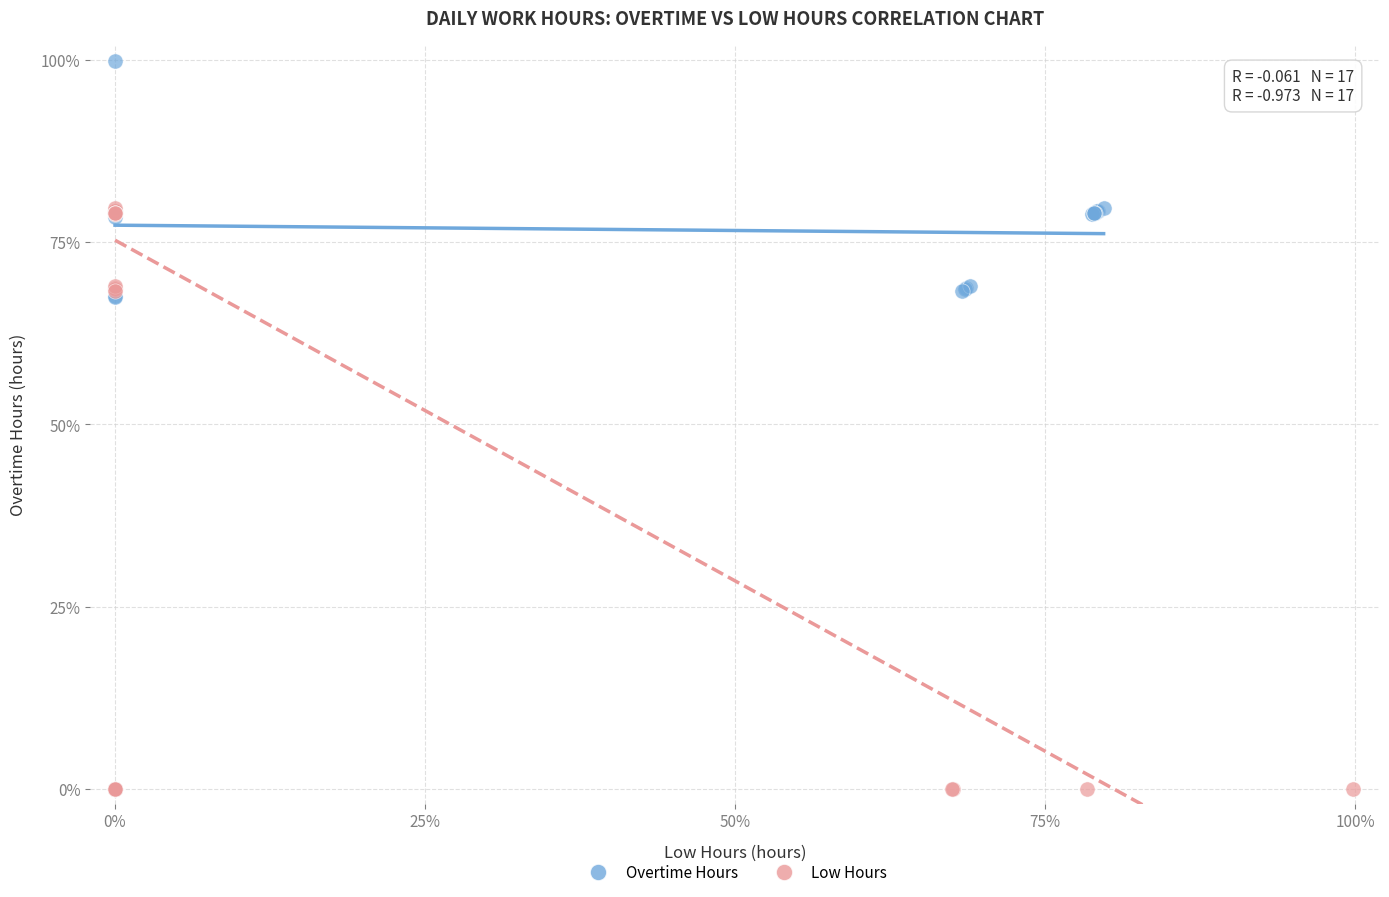

Which series contains the highest Y value?

Overtime Hours